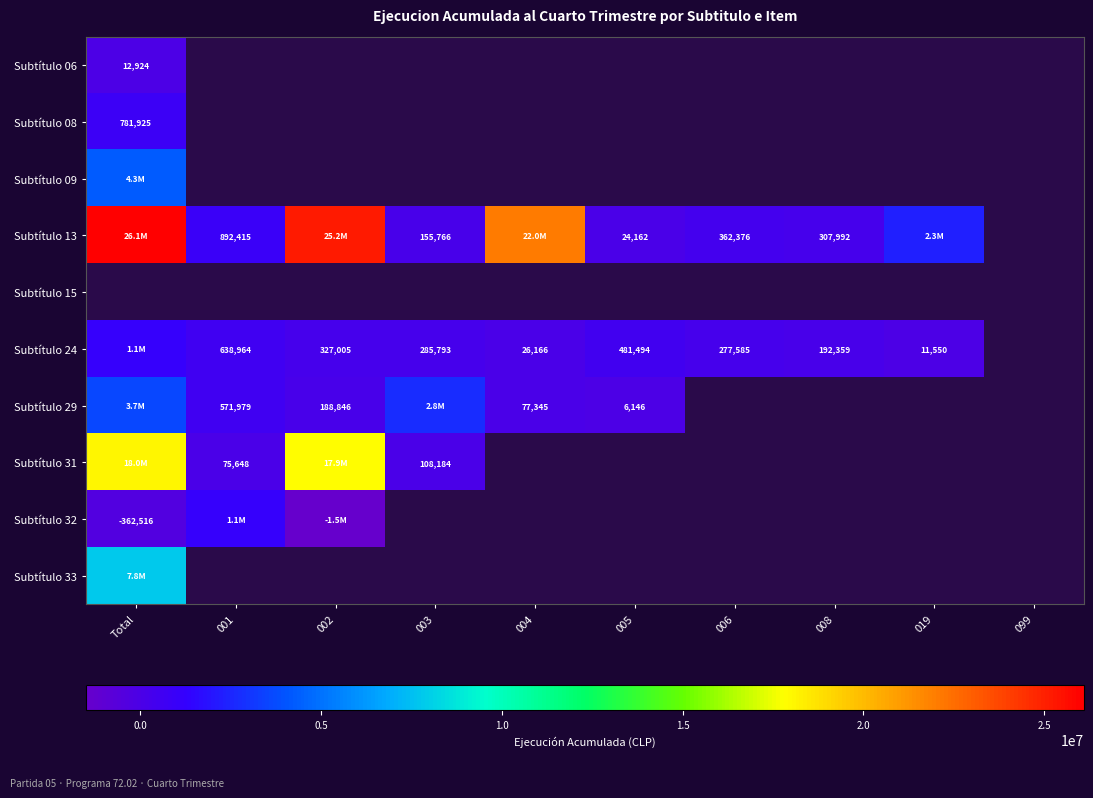

True or false: Subtítulo 13 has a value of 362376 at 006.

True